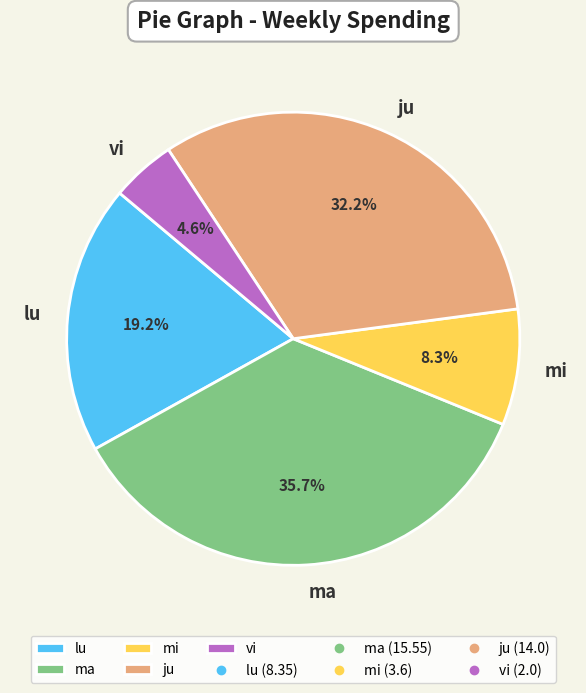

Approximately how many times larger is the value at mi compared to ju?

0.3